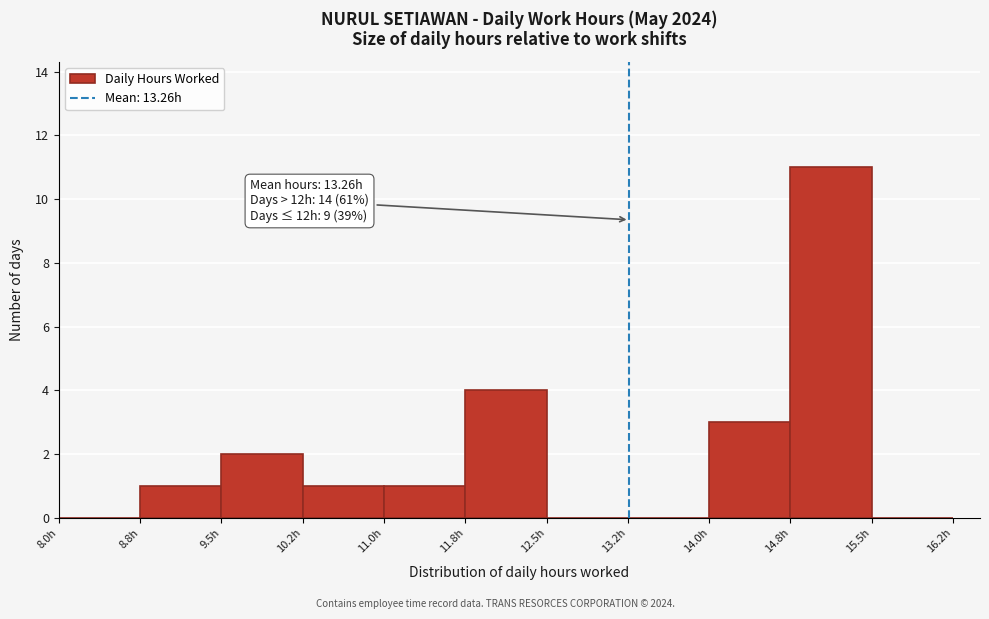

Over which range of the x-axis is the bar tallest?

14.75 to 15.50